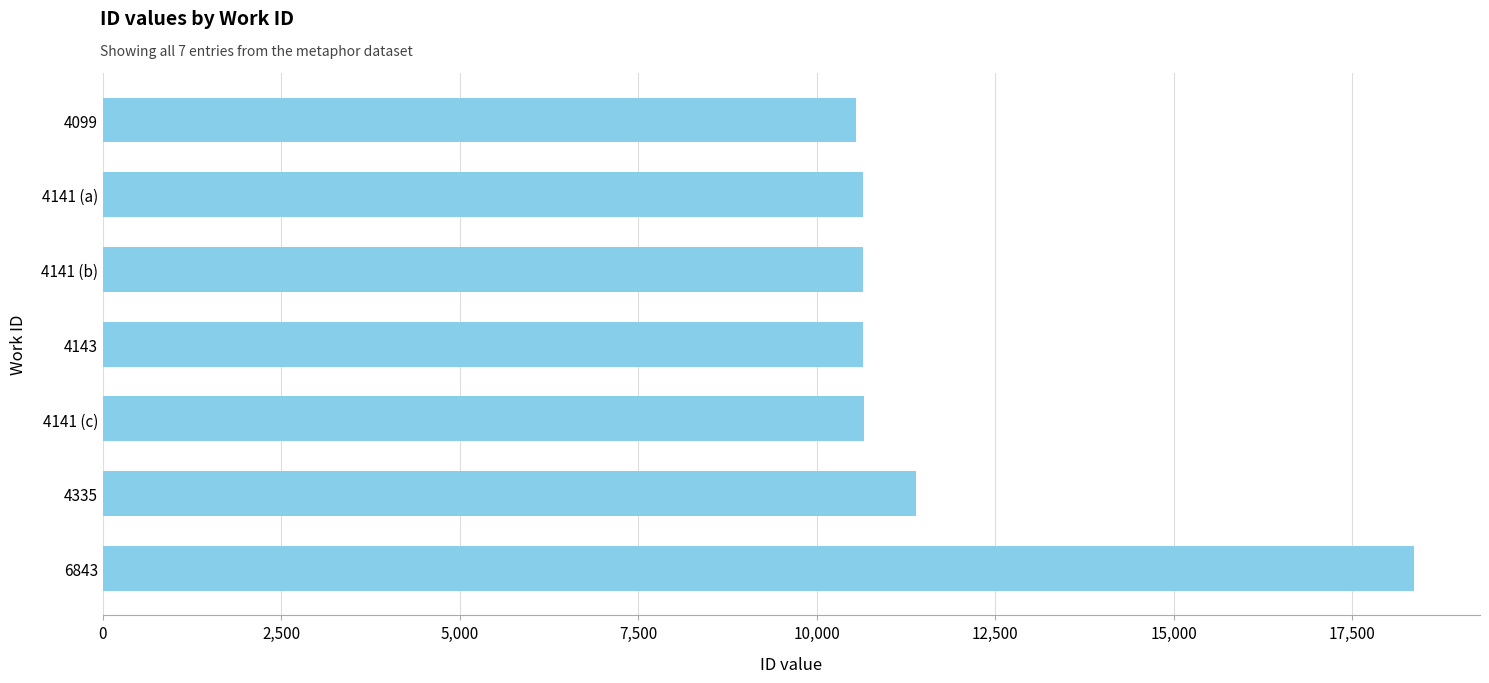

What is the greatest value displayed?

18373